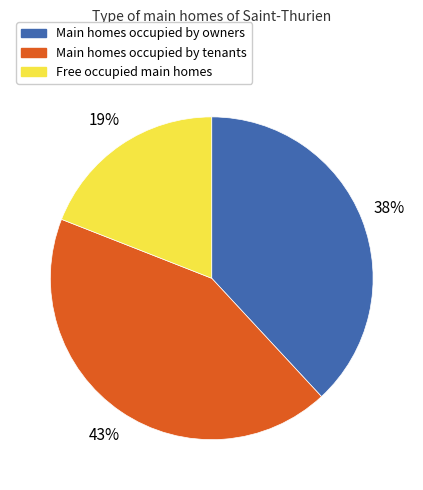

To the nearest percent, what is the average slice percentage?

33%